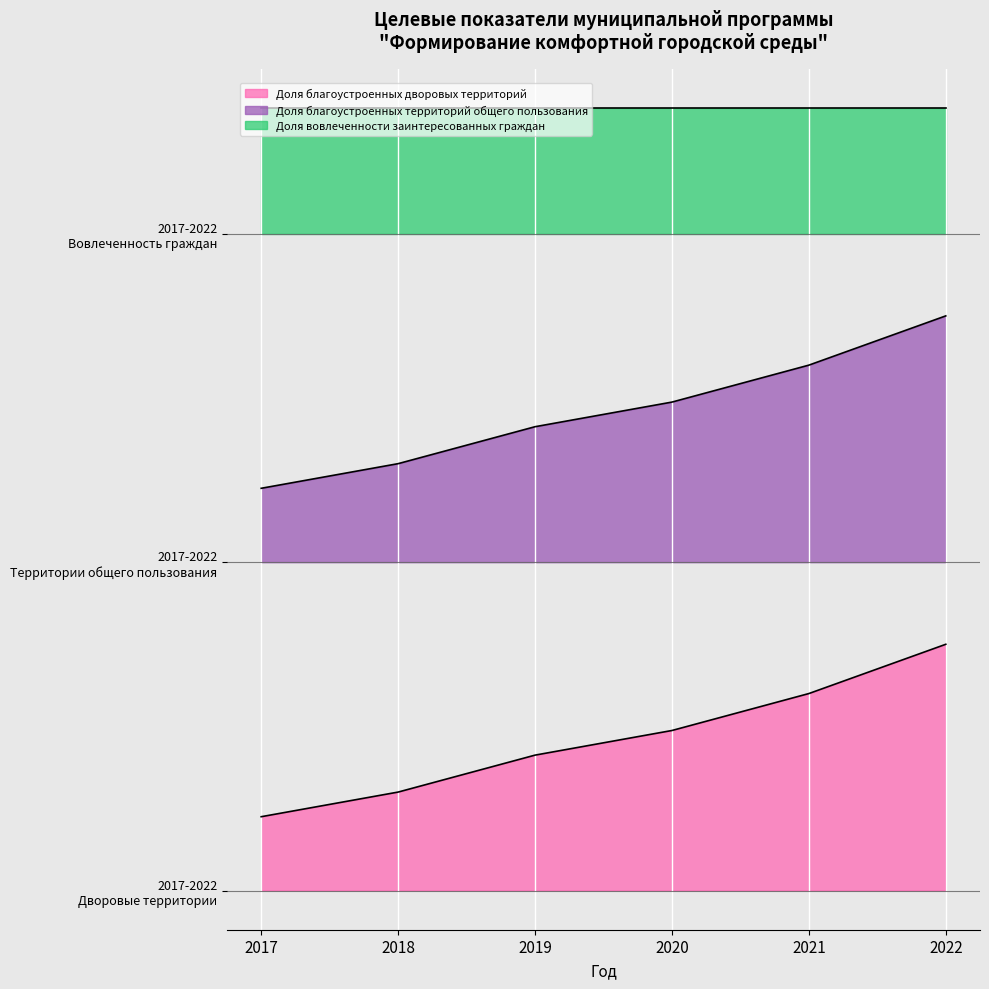

Is the value of Доля благоустроенных дворовых территорий at 2018 greater than the value of Доля благоустроенных территорий общего пользования at 2018?

No